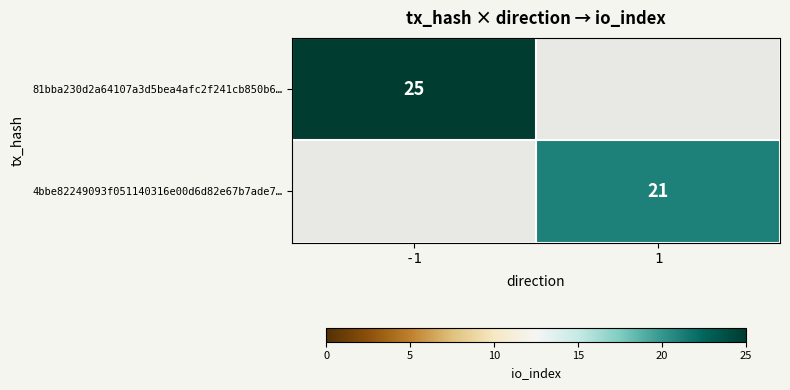

The 81bba230d2a64107a3d5bea4afc2f241cb850b6… series shows 25 at -1. True or false?

True